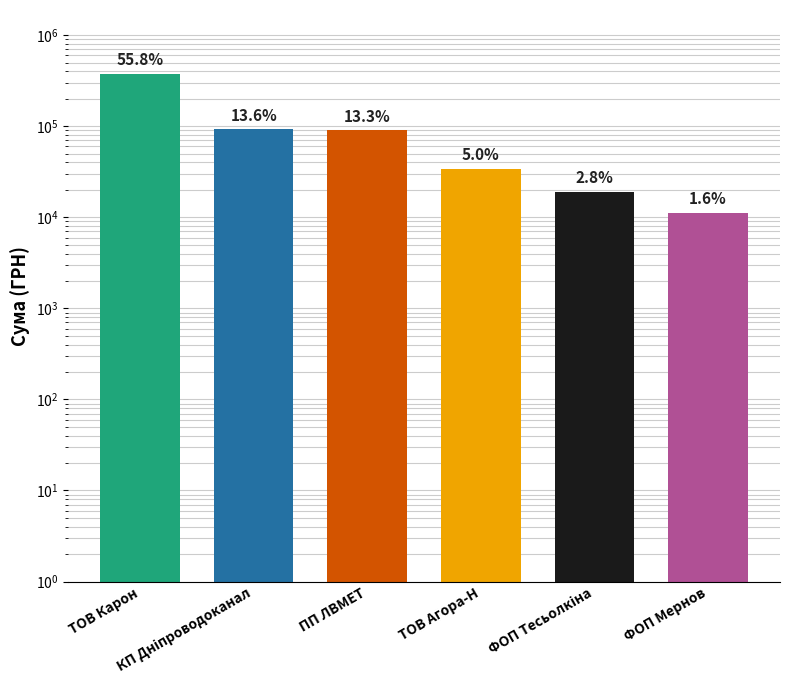

Approximately how many times larger is the value at ТОВ Агора-Н compared to ТОВ Карон?

0.1